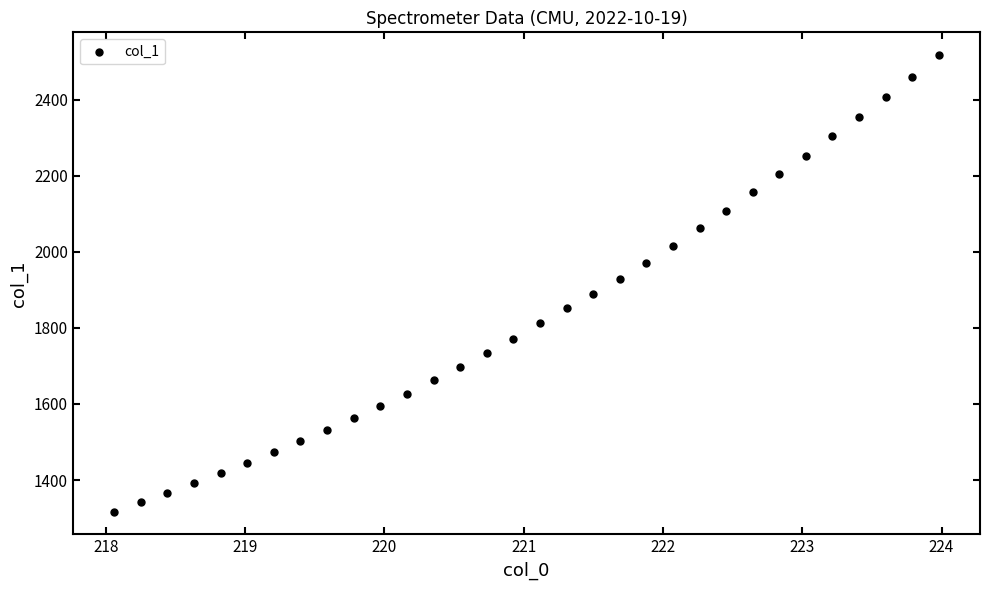

What is the range of Y values (max minus min)?

1200.4